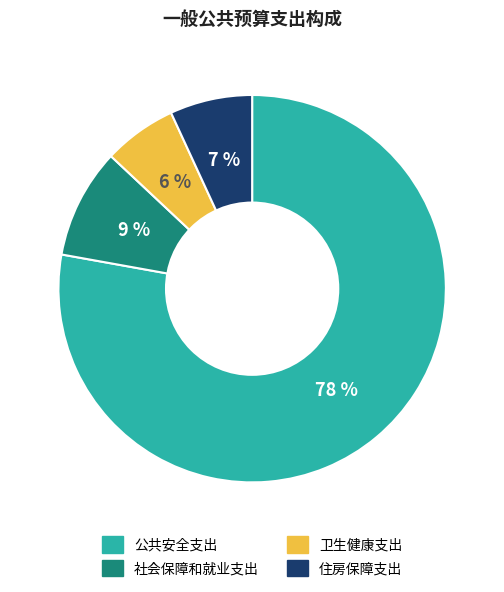

How many slices are in this pie chart?

4